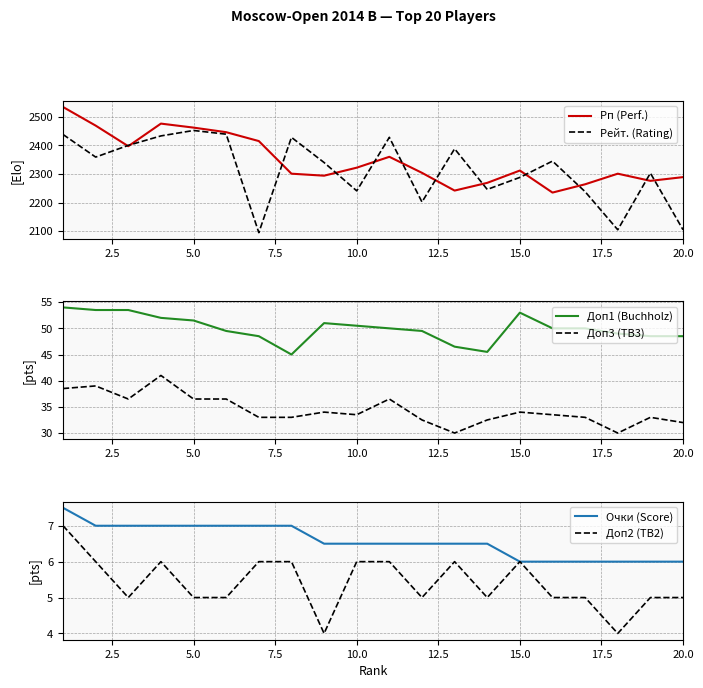

What is the difference between the maximum and minimum values in the Рп (Perf.) series?

299